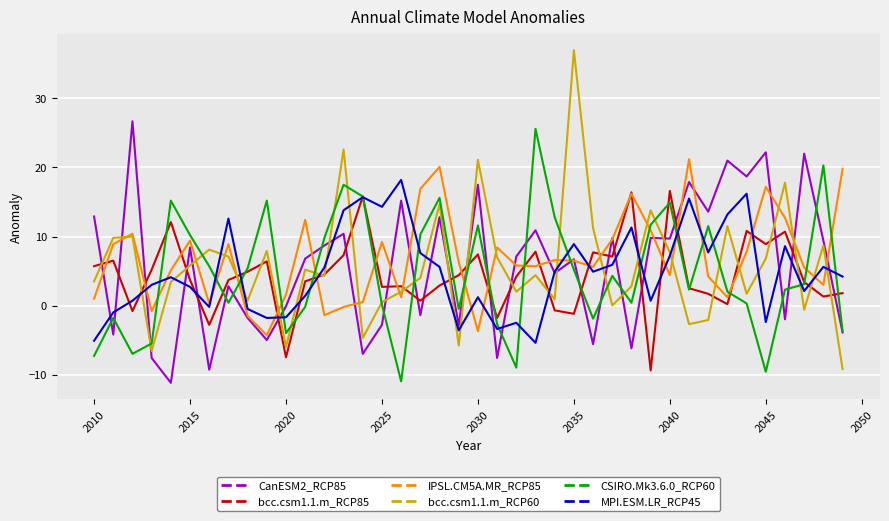

What is the difference between the maximum and minimum values in the bcc.csm1.1.m_RCP60 series?

46.2